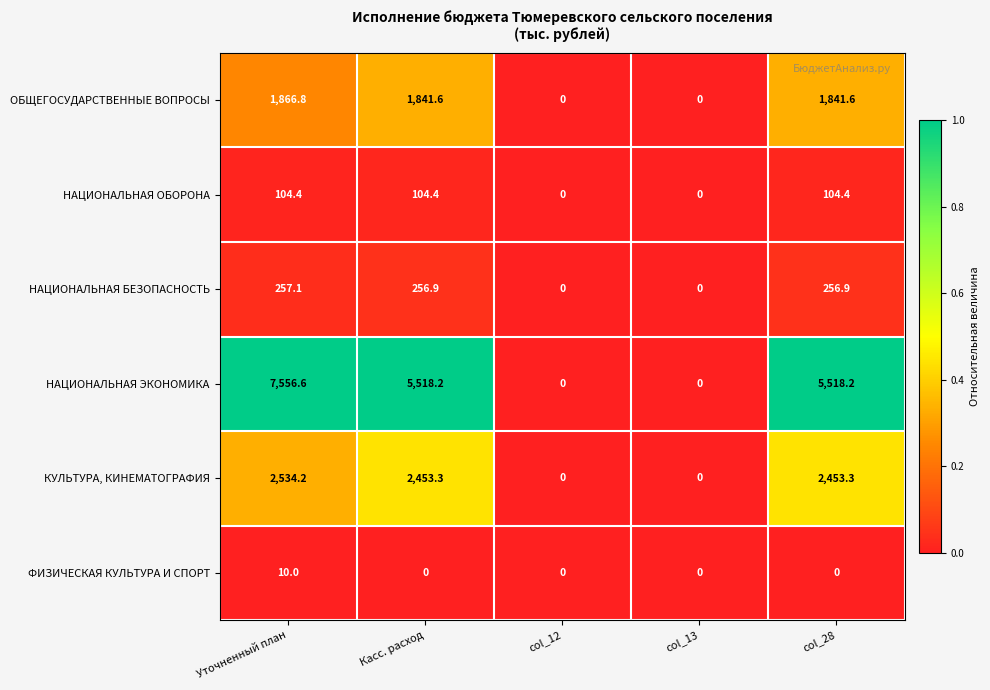

Which series has the largest total across all categories?

НАЦИОНАЛЬНАЯ ЭКОНОМИКА